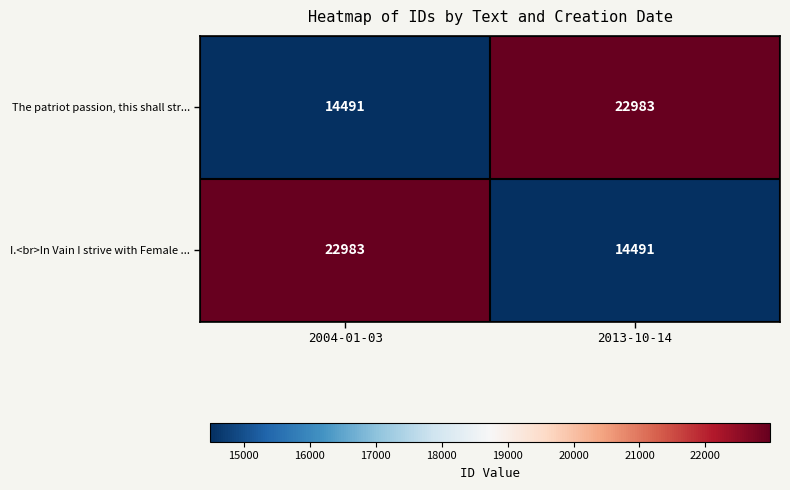

What is the sum of all The patriot passion, this shall str... values?

37474